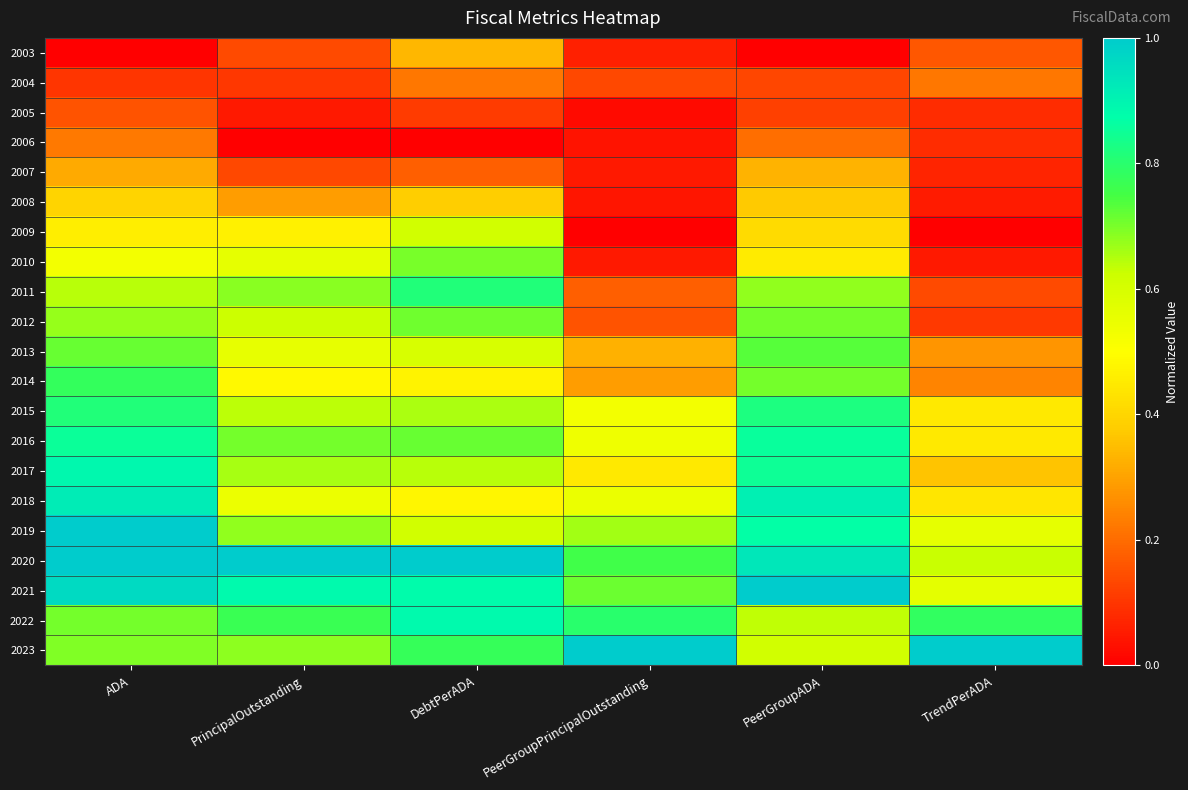

What is the total value across all series at PeerGroupPrincipalOutstanding?

7.3